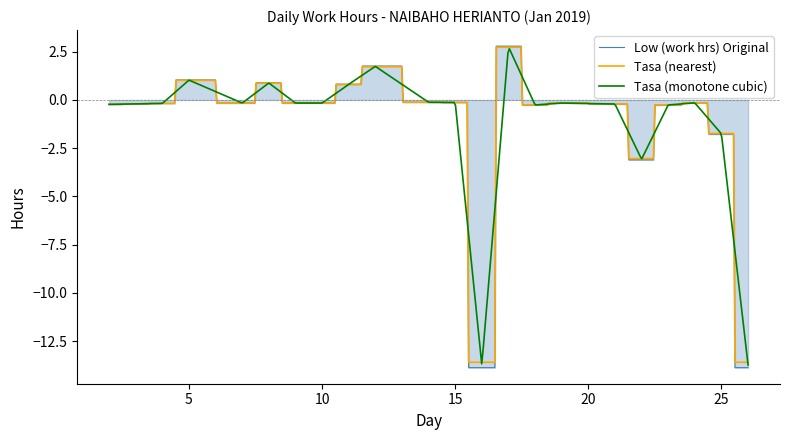

What is the maximum value shown in the chart?

2.8